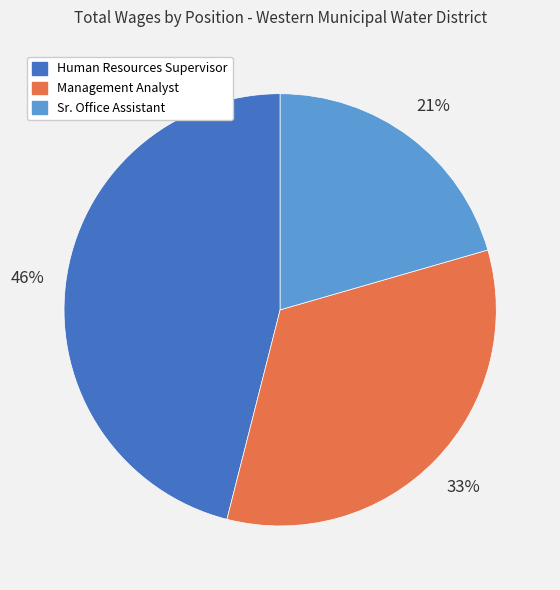

Approximately how many times larger is the value at Management Analyst compared to Sr. Office Assistant?

1.6